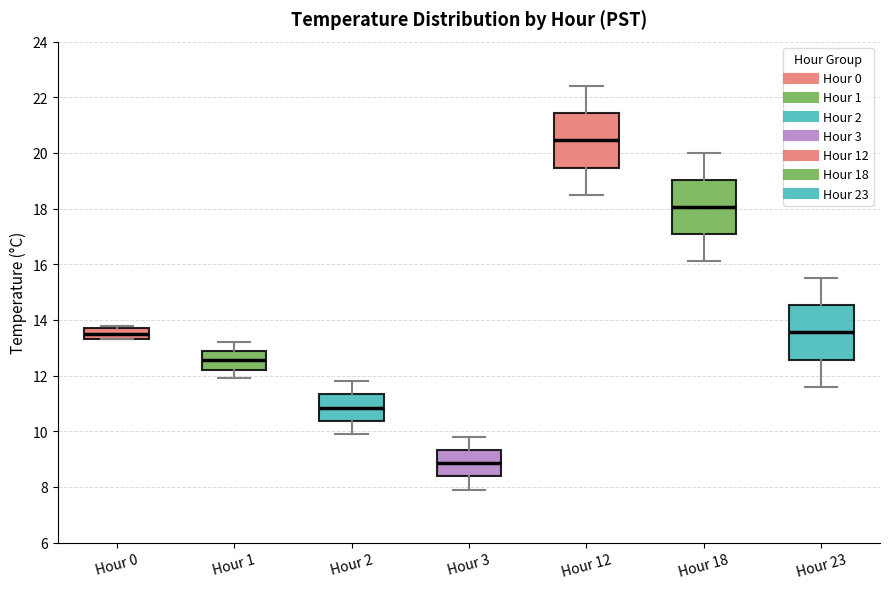

Reading left to right, transcribe this box plot: for each box, give where its median line is, the range the box spans, and where its two whiskers end, as read against the y-axis. The values are not printed on the chart, so give them approximately, as read against the axis.

Hour 0: median 13.6, box 13.4 to 13.8, whiskers 13.4 to 13.8 (just above the box's upper edge)
Hour 1: median 12.6, box 12.2 to 13.0, whiskers 12.0 to 13.2
Hour 2: median 10.8, box 10.4 to 11.4, whiskers 10.0 to 11.8
Hour 3: median 8.8, box 8.4 to 9.4, whiskers 8.0 to 9.8
Hour 12: median 20.4, box 19.4 to 21.4, whiskers 18.6 to 22.4
Hour 18: median 18.0, box 17.0 to 19.0, whiskers 16.2 to 20.0
Hour 23: median 13.6, box 12.6 to 14.6, whiskers 11.6 to 15.6